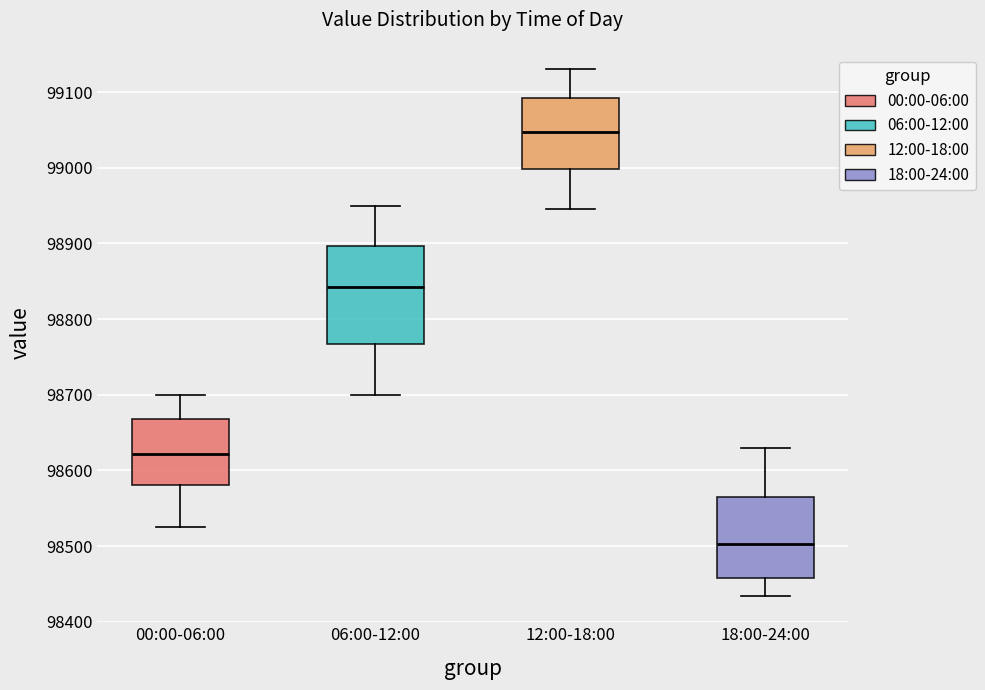

Which box has the lowest median line?

18:00-24:00